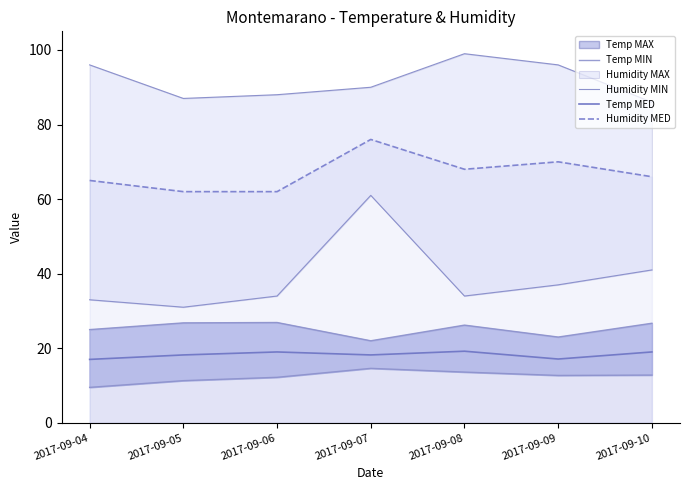

What is the minimum value for Temp MIN?

9.5